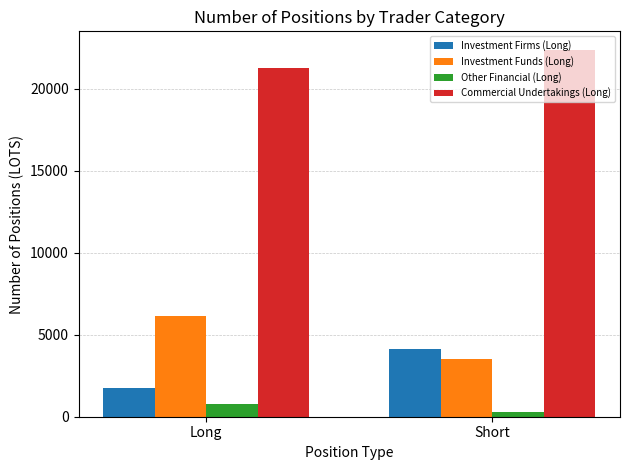

List the labels in order of Investment Firms (Long) value, smallest first.

Long, Short